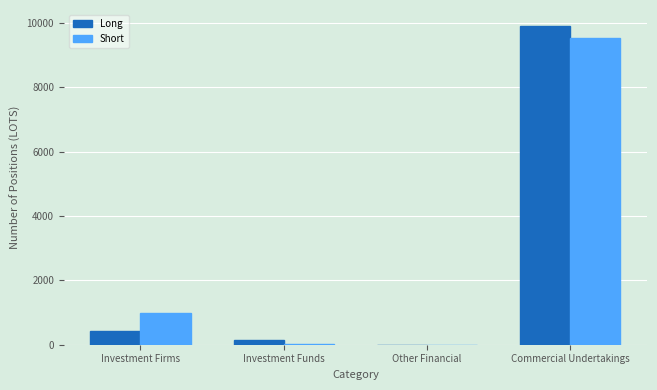

At which label is Long closest to 4955?

Investment Firms